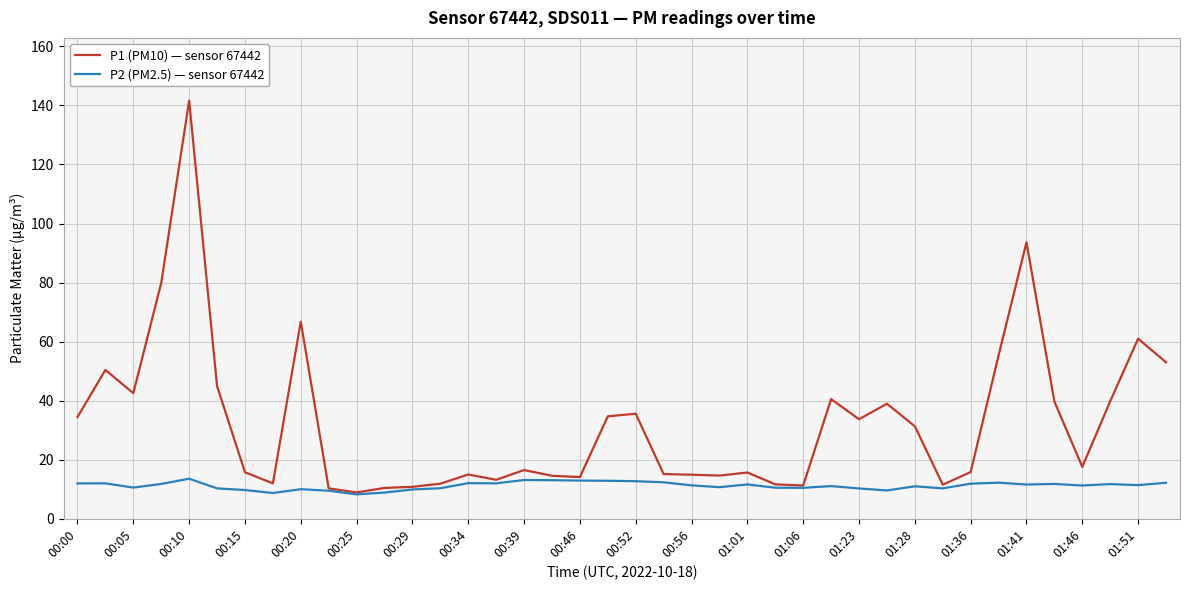

List the series in order of their peak value, lowest first.

P2 (PM2.5) — sensor 67442, P1 (PM10) — sensor 67442